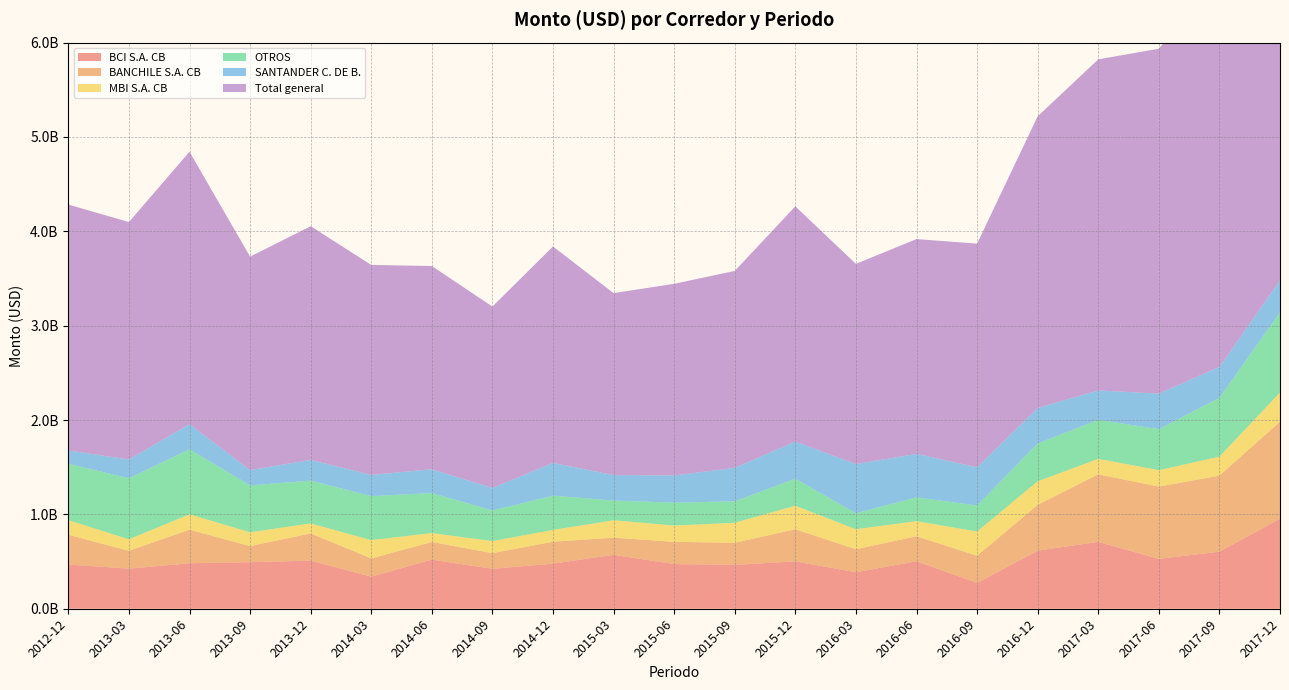

Reading left to right, what are all the values shown in this chart?

BCI S.A. CB: 2012-12=468864001.9	2013-03=424738455.1	2013-06=481950018.9	2013-09=493320169.9	2013-12=509651007.1	2014-03=339731547.5	2014-06=520747599.2	2014-09=423181722.9	2014-12=478146519.8	2015-03=571410149.2	2015-06=473405180.6	2015-09=465093191.6	2015-12=501609781.1	2016-03=386676814.4	2016-06=502751169.5	2016-09=273371266.9	2016-12=615409821.8	2017-03=708658766.6	2017-06=528389344.9	2017-09=604312670.8	2017-12=953944319.1
BANCHILE S.A. CB: 2012-12=315058414.7	2013-03=189359150.9	2013-06=355756287.5	2013-09=170331920.0	2013-12=288749674.9	2014-03=193827383.2	2014-06=186467551.4	2014-09=165789649.3	2014-12=232092301.8	2015-03=181628718.0	2015-06=235873405.1	2015-09=233759583.7	2015-12=340843272.5	2016-03=243927701.7	2016-06=265364001.2	2016-09=288199629.0	2016-12=485400603.4	2017-03=716148933.7	2017-06=766244533.7	2017-09=805998164.3	2017-12=1028675778.4
MBI S.A. CB: 2012-12=154934868.5	2013-03=122045518.3	2013-06=163496114.4	2013-09=146384510.3	2013-12=105785161.9	2014-03=194067122.1	2014-06=94987775.1	2014-09=128249203.9	2014-12=125228776.1	2015-03=184583208.8	2015-06=172497430.9	2015-09=212537799.8	2015-12=249548782.9	2016-03=212410871.0	2016-06=160587885.7	2016-09=256648301.4	2016-12=249958174.5	2017-03=163804433.1	2017-06=173746513.3	2017-09=202015152.7	2017-12=308786714.9
OTROS: 2012-12=597385535.9	2013-03=646698363.9	2013-06=689064991.9	2013-09=497516997.0	2013-12=453664668.9	2014-03=466266894.6	2014-06=424389332.4	2014-09=324374867.3	2014-12=363169497.1	2015-03=209187002.4	2015-06=242483699.1	2015-09=227536708.3	2015-12=286333952.3	2016-03=168533734.3	2016-06=252602234.5	2016-09=275168913.2	2016-12=400890025.4	2017-03=414011973.4	2017-06=434947562.7	2017-09=623097979.7	2017-12=850279697.1
SANTANDER C. DE B.: 2012-12=140813729.5	2013-03=199420299.5	2013-06=266133411.5	2013-09=162208297.0	2013-12=219977557.6	2014-03=224558386.1	2014-06=251861432.9	2014-09=239106763.9	2014-12=347281230.6	2015-03=269745133.9	2015-06=288460219.6	2015-09=354453315.8	2015-12=393289601.5	2016-03=522196759.5	2016-06=459925260.5	2016-09=405637021.1	2016-12=376545821.9	2017-03=311194897.3	2017-06=376478997.1	2017-09=327740028.6	2017-12=338869173.4
Total general: 2012-12=2606604644.0	2013-03=2515899536.8	2013-06=2887352432.4	2013-09=2262000959.5	2013-12=2476308449.8	2014-03=2225728273.0	2014-06=2153706413.2	2014-09=1921894931.9	2014-12=2293605814.5	2015-03=1928561639.1	2015-06=2031041694.5	2015-09=2086779682.0	2015-12=2493155434.7	2016-03=2121329586.7	2016-06=2276551219.9	2016-09=2370372403.0	2016-12=3090621764.1	2017-03=3508771081.4	2017-06=3655695716.0	2017-09=4141353682.4	2017-12=5499817580.7